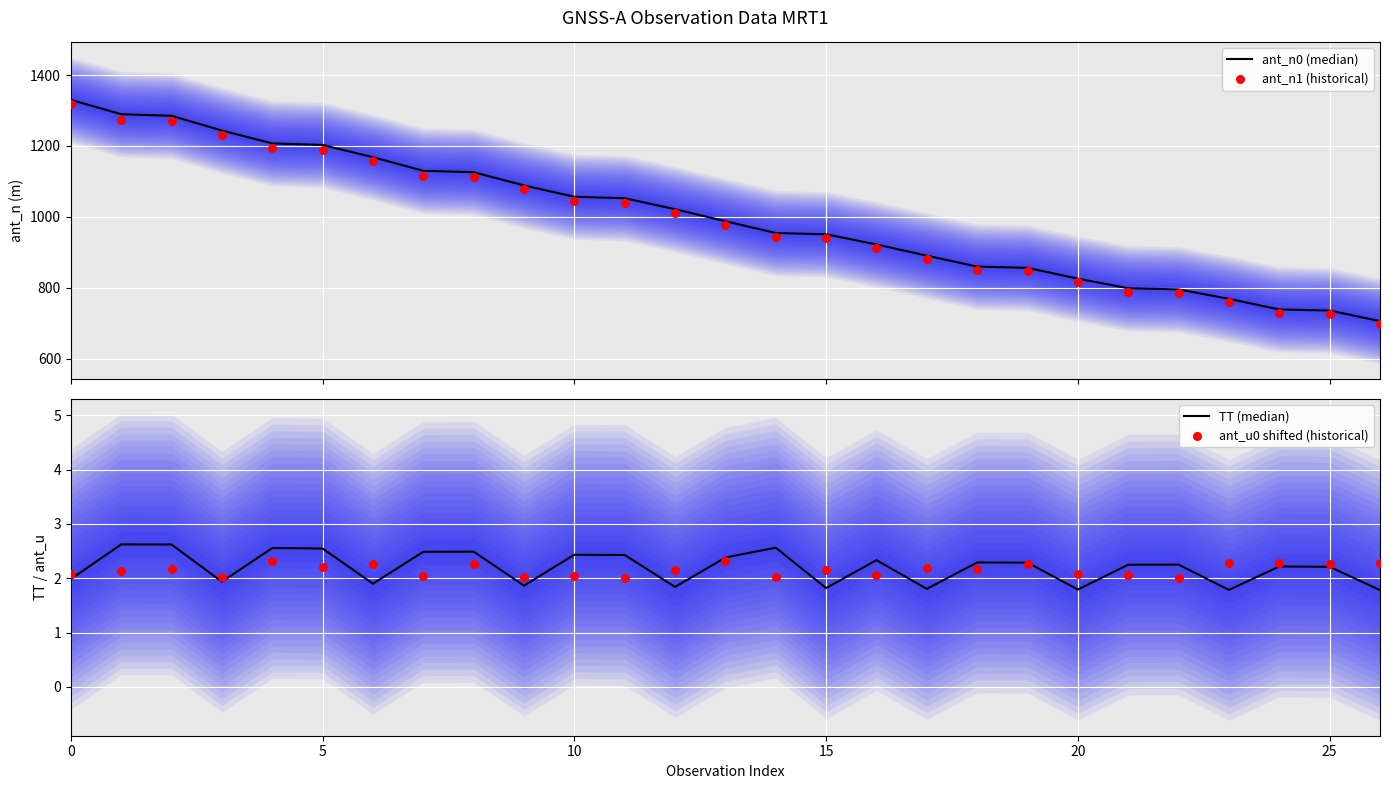

Which series contains the lowest Y value?

TT (median)